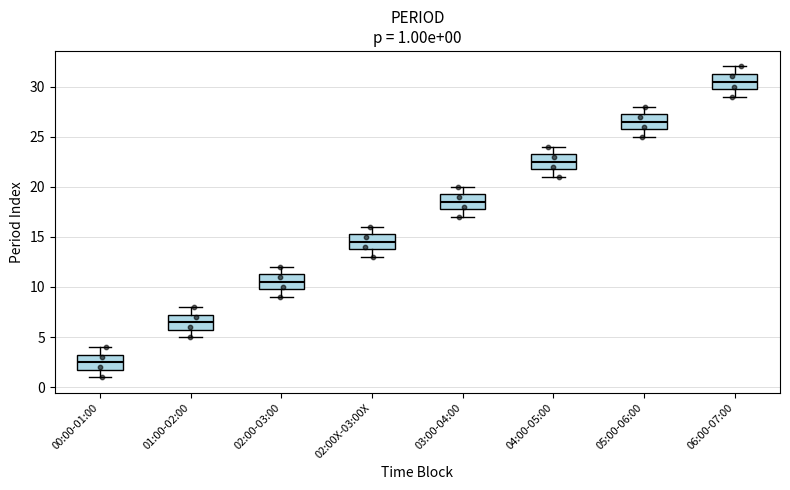

Which box has the lowest median line?

00:00-01:00